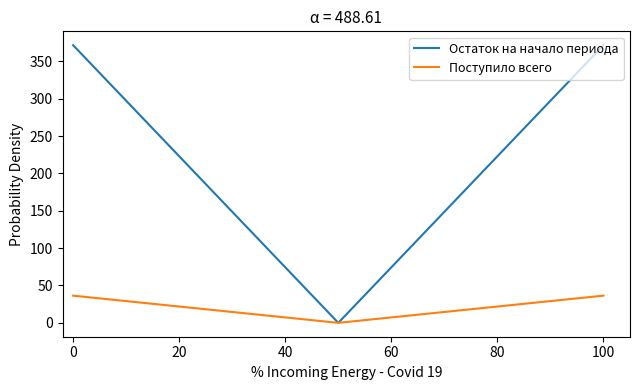

Reading left to right, what are all the values shown in this chart?

Остаток на начало периода: 371.6	0.0	371.6
Поступило всего: 36.4	0.0	36.4